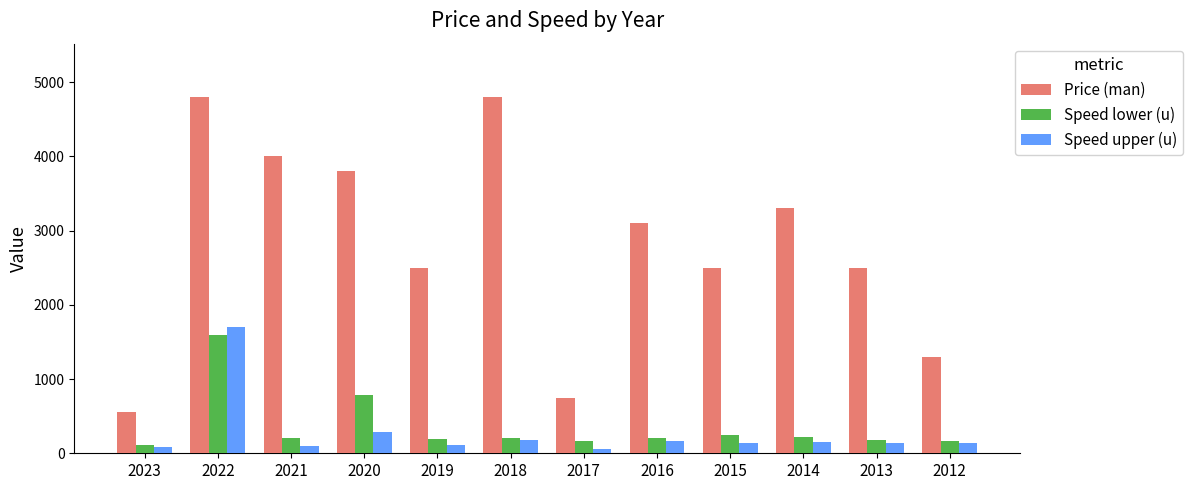

What is the sum of the Speed upper (u) values at 2022 and 2016?

1865